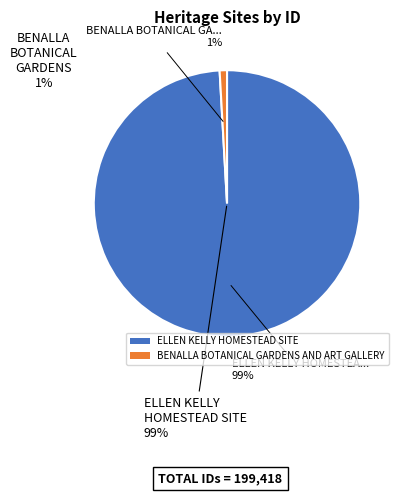

Count the number of slices in the pie.

2